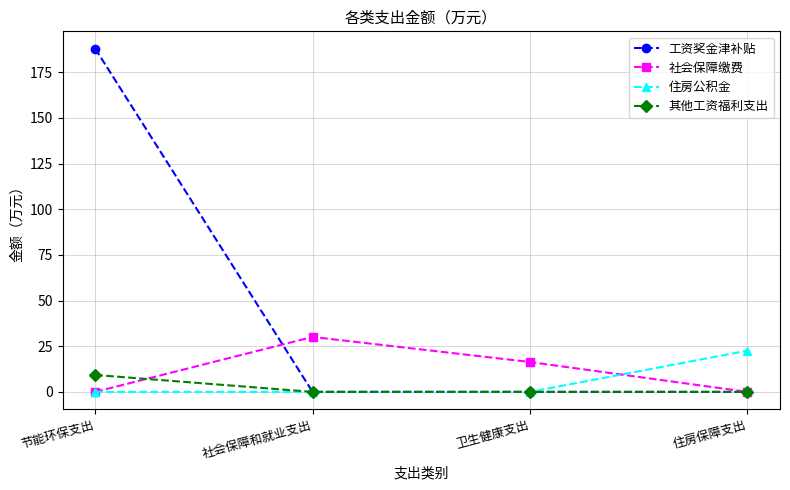

What is the sum of all 工资奖金津补贴 values?

188.0